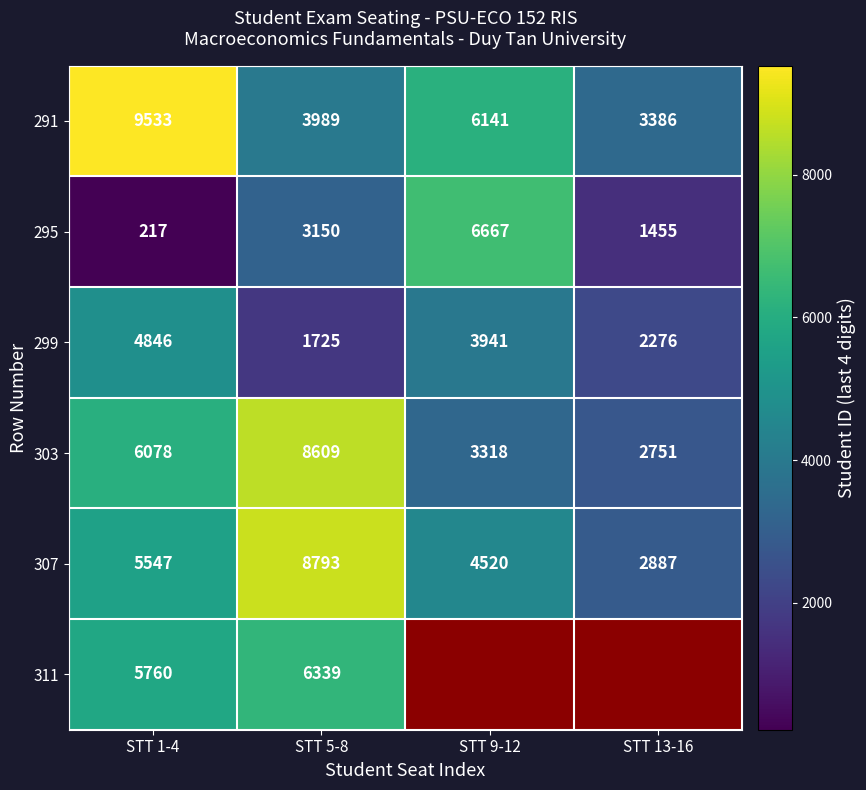

List the labels in order of 295 value, largest first.

STT 9-12, STT 5-8, STT 13-16, STT 1-4